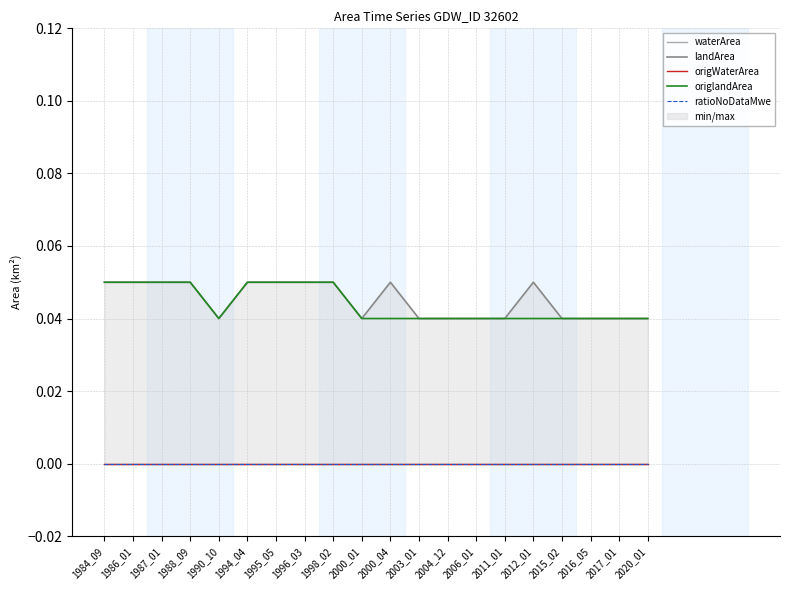

Which series has the largest total across all categories?

landArea